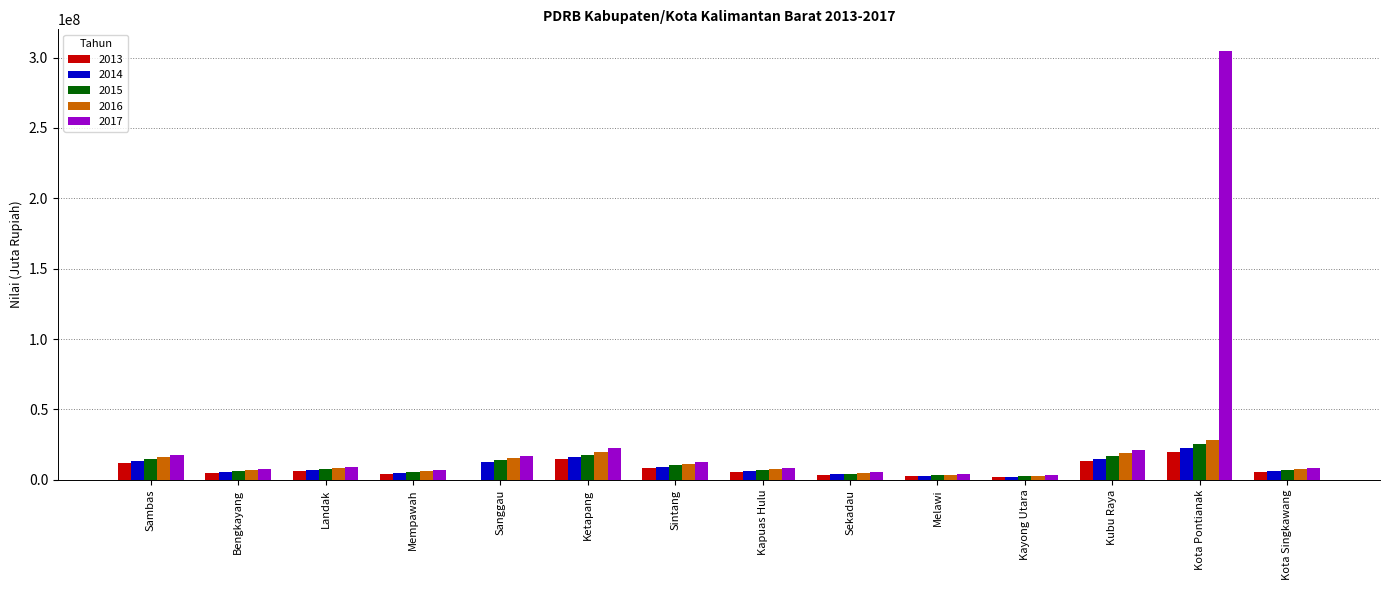

The value of 2013 at Kubu Raya is 23208781.8. True or false?

False